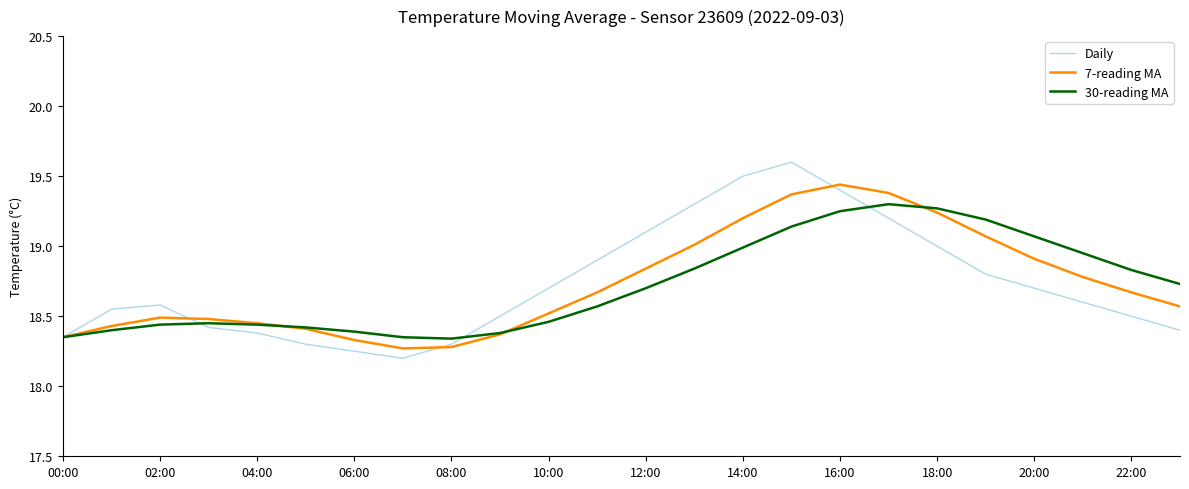

List the series in order of their peak value, highest first.

Daily, 7-reading MA, 30-reading MA